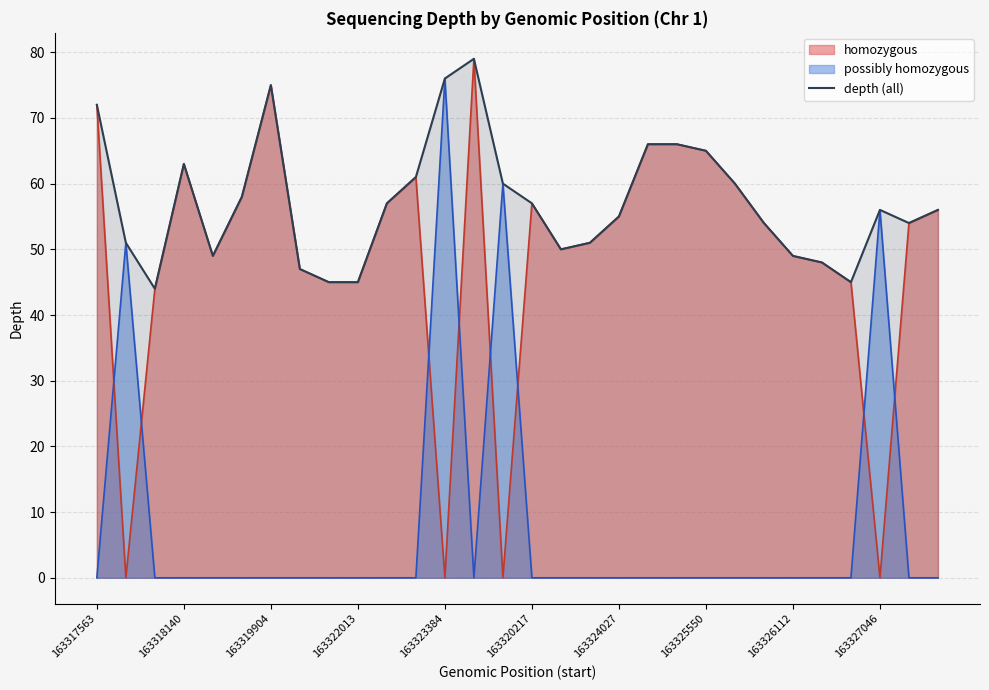

Which series ends up on top after the final intersection of homozygous and possibly homozygous?

homozygous